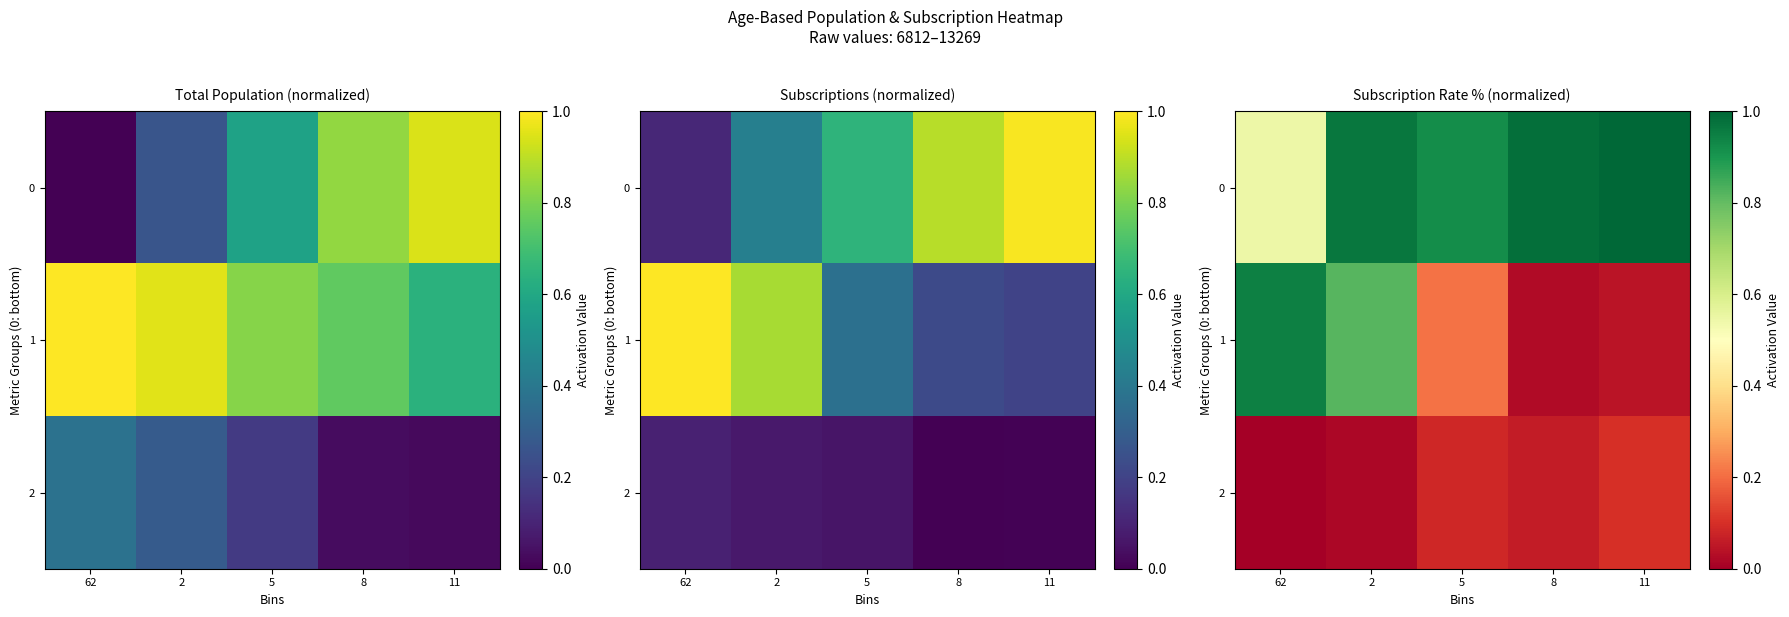

Rank the series by their maximum value, from lowest to highest.

2, 1, 0